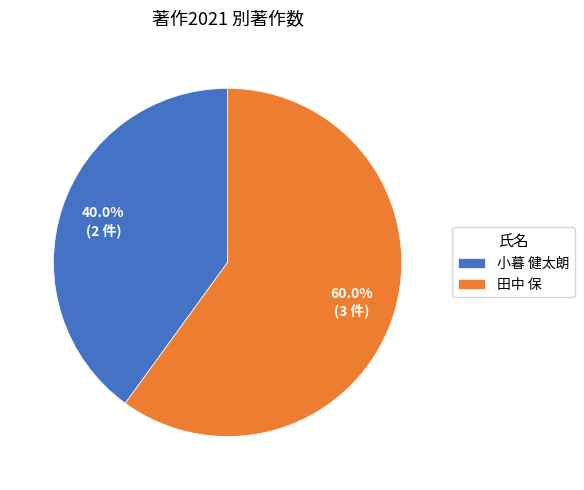

What percentage do 田中 保 and 小暮 健太朗 together represent?

100.0%